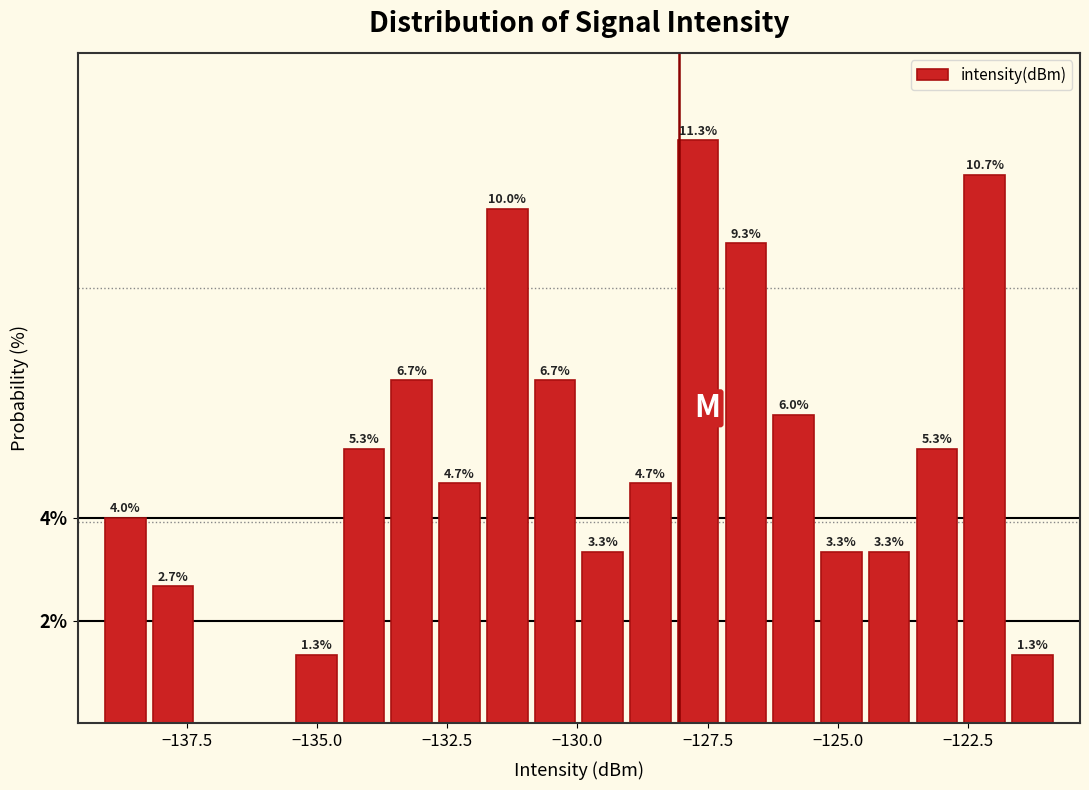

Around what value on the x-axis is the tallest bar? Give the approximate position of its centre, as read against the axis.

-127.5